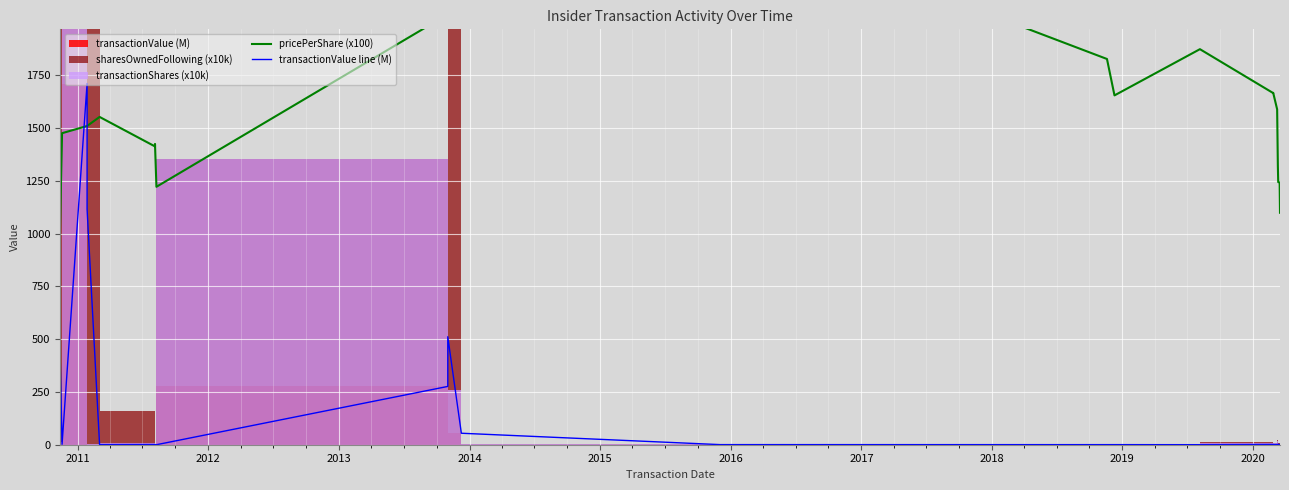

What is the difference between the maximum and minimum values in the pricePerShare (x100) series?

1523.3